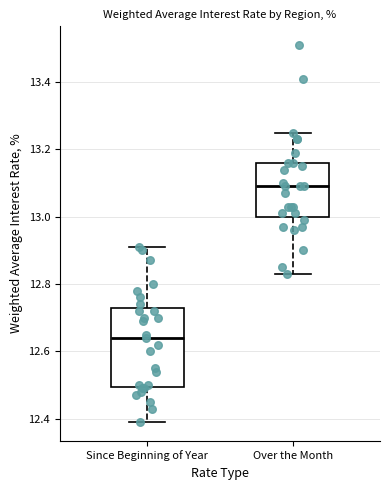

Reading left to right, transcribe this box plot: for each box, give where its median line is, the range the box spans, and where its two whiskers end, as read against the y-axis. The values are not printed on the chart, so give them approximately, as read against the axis.

Since Beginning of Year: median 12.64, box 12.50 to 12.74, whiskers 12.40 to 12.92
Over the Month: median 13.10, box 13.00 to 13.16, whiskers 12.84 to 13.26